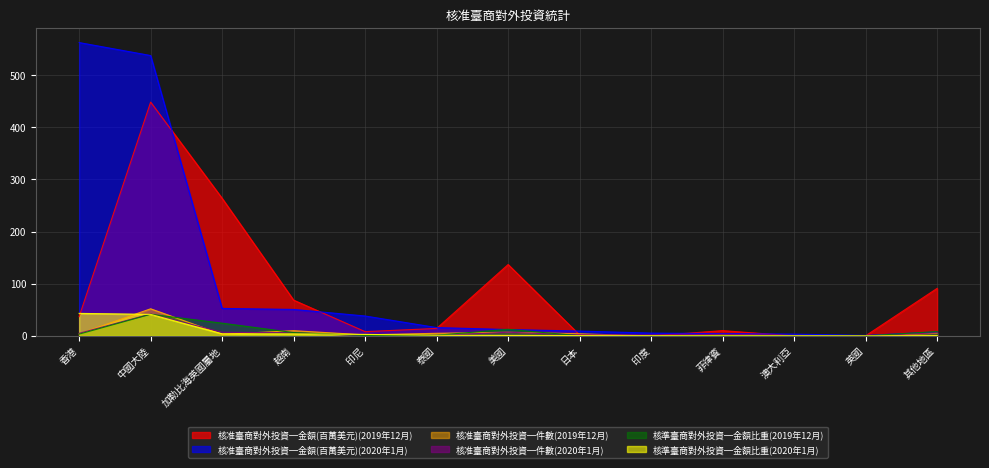

At which label is 核準臺商對外投資─金額比重(2020年1月) closest to 21?

加勒比海英國屬地